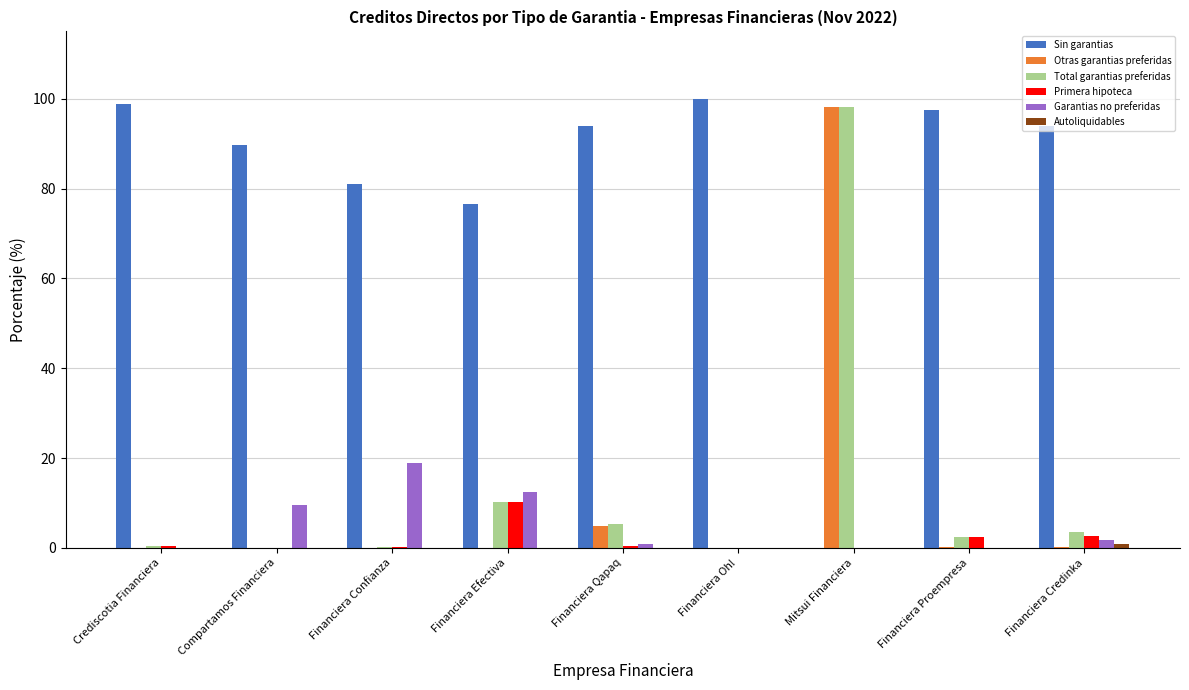

Which category has the highest value in the Primera hipoteca series?

Financiera Efectiva